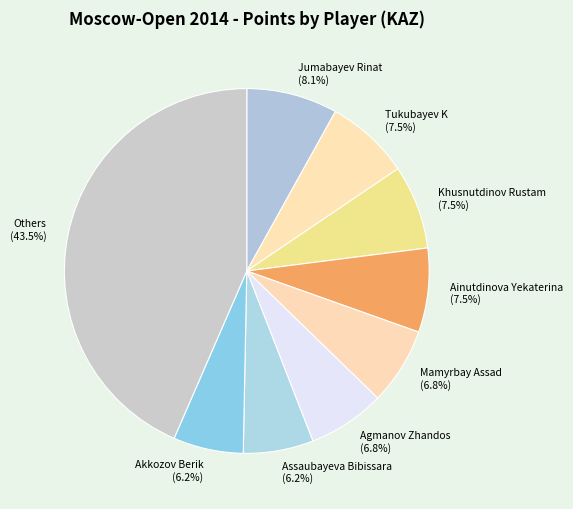

What portion of the pie excludes Ainutdinova Yekaterina?

92.5%